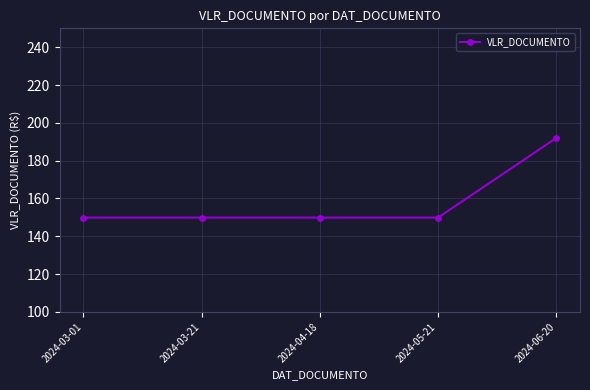

What position from the right is 2024-04-18?

3